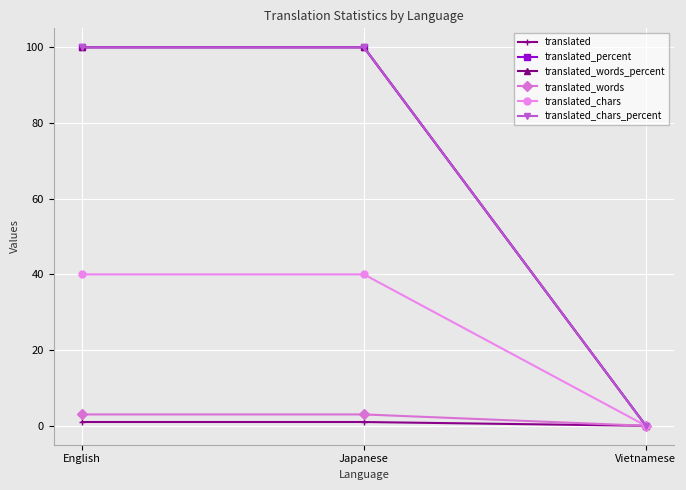

How many translated_words_percent values are between 0 and 100?

3